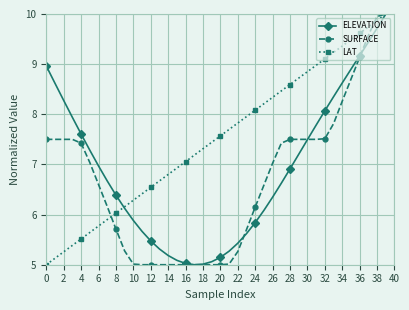

List the series in order of their overall mean, highest first.

LAT, ELEVATION, SURFACE